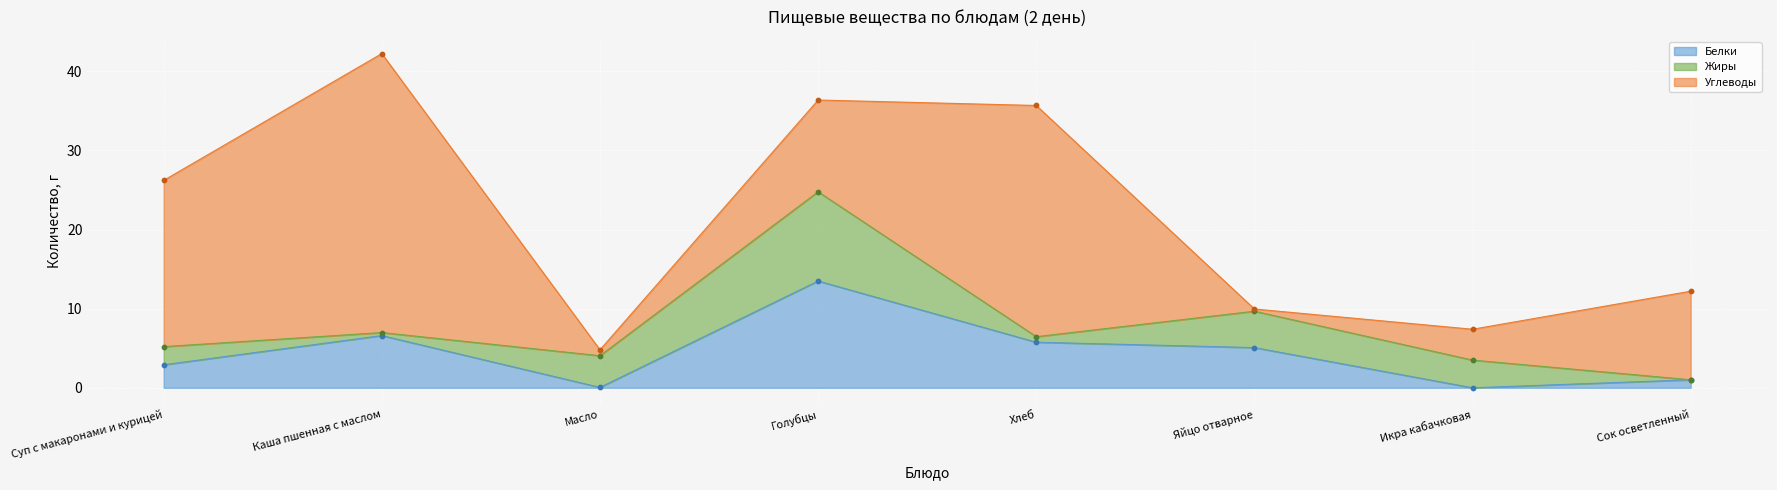

At how many categories does at least one series exceed 17?

3